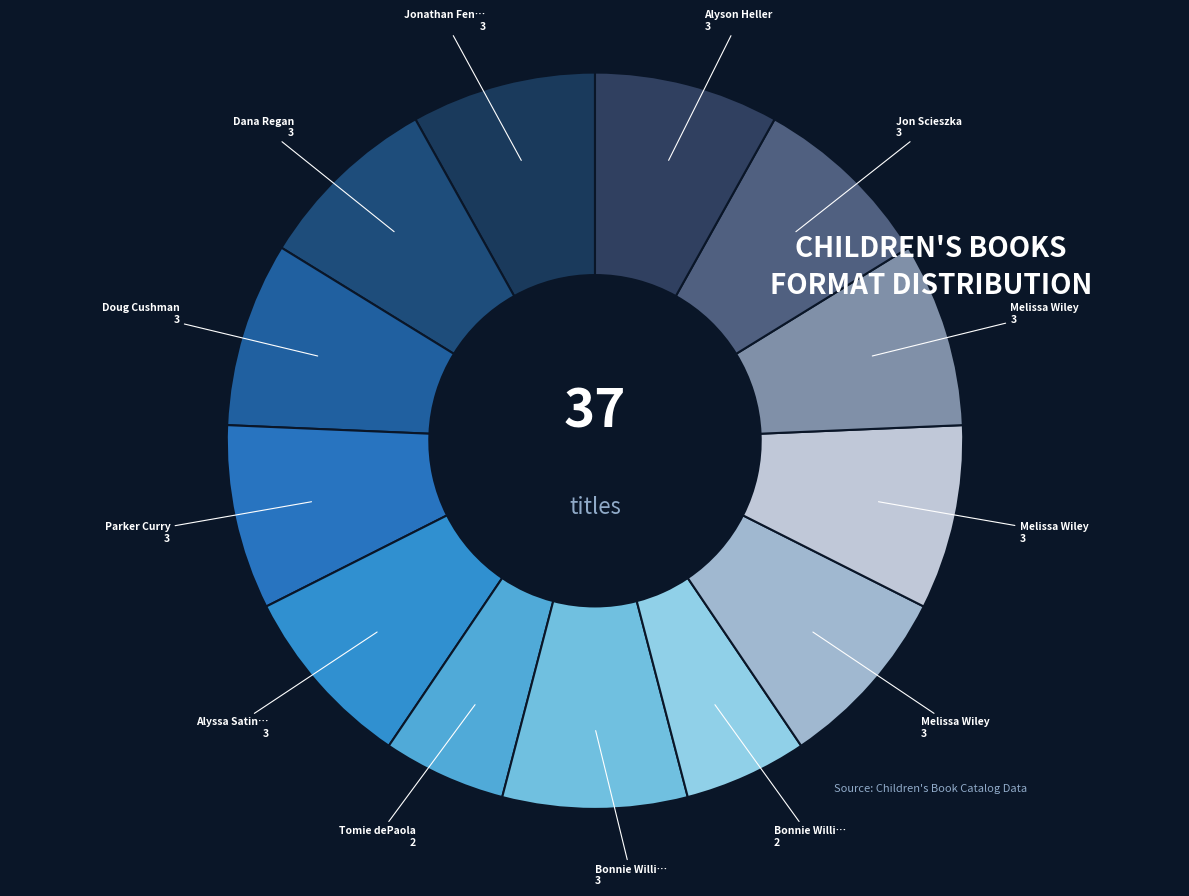

How many slices are in this pie chart?

13